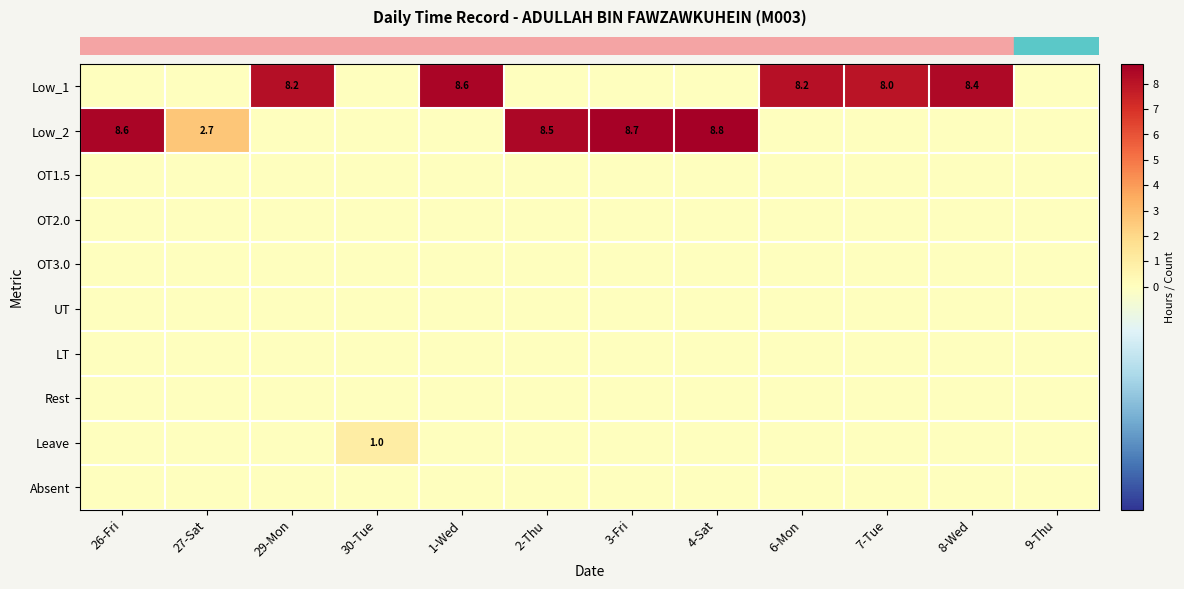

List the series in order of their peak value, highest first.

row_1, row_0, row_8, row_2, row_3, row_4, row_5, row_6, row_7, row_9